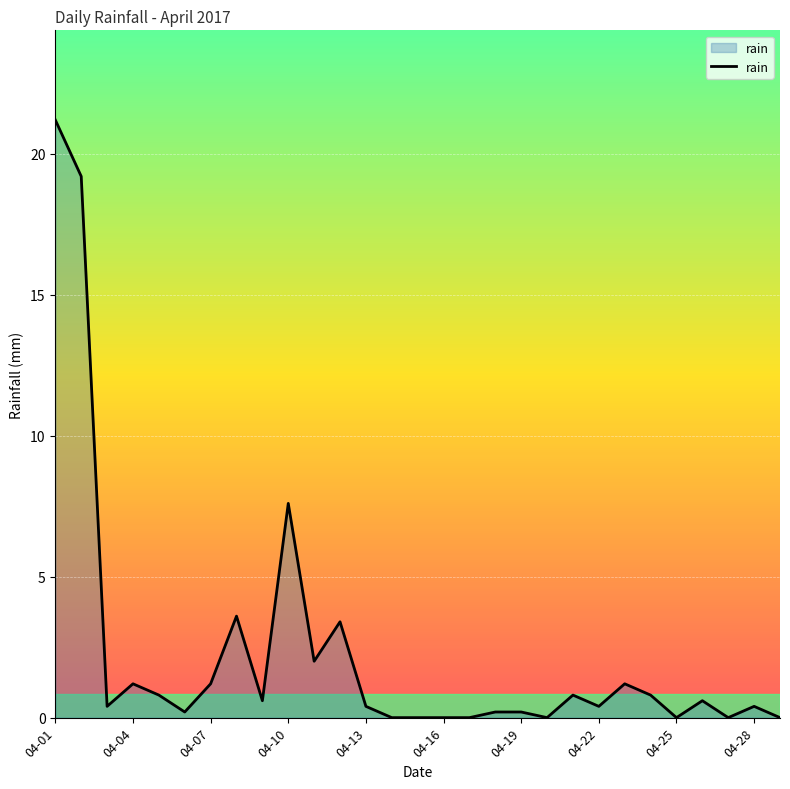

Does the chart have visible grid lines?

Yes